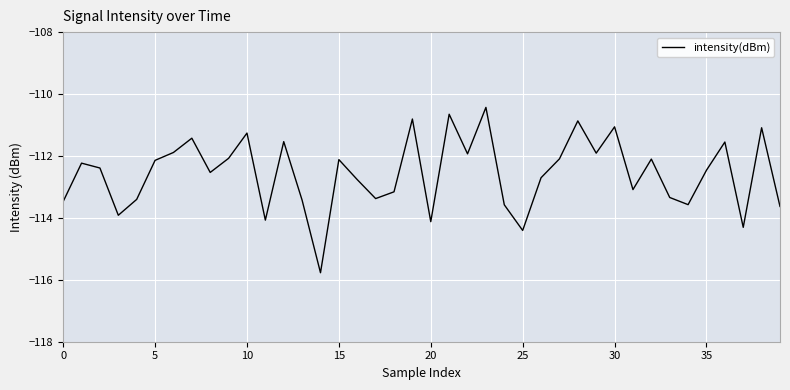

What is the minimum value shown in the chart?

-115.8